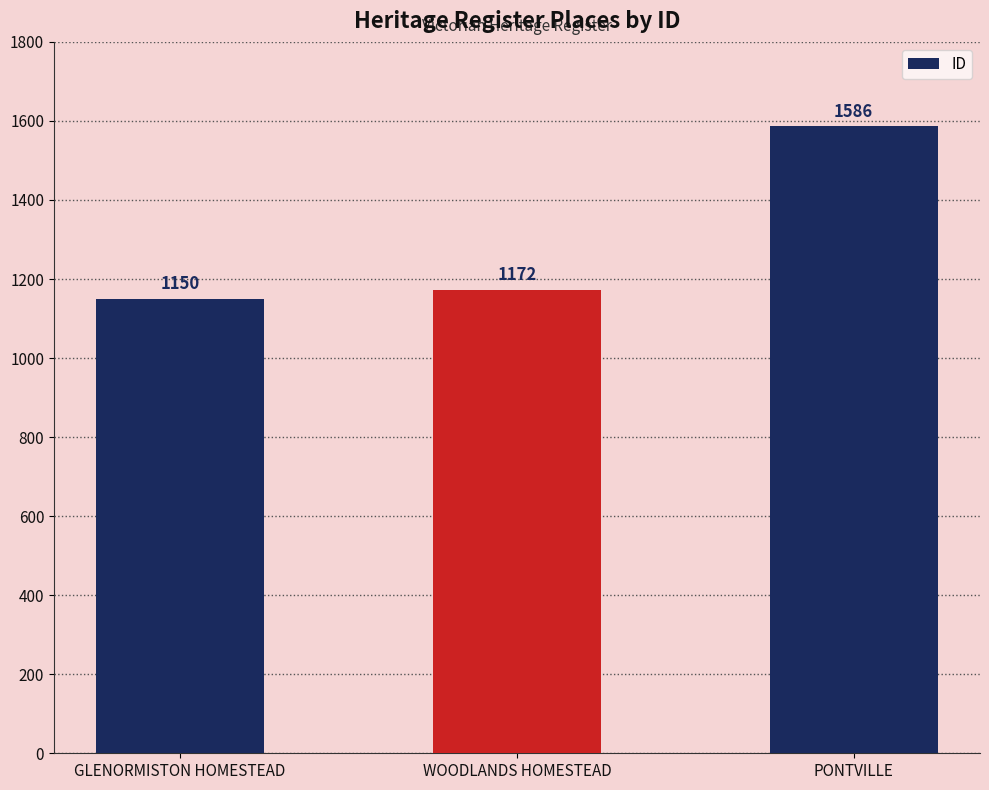

Which category has the lowest value across all series?

GLENORMISTON HOMESTEAD